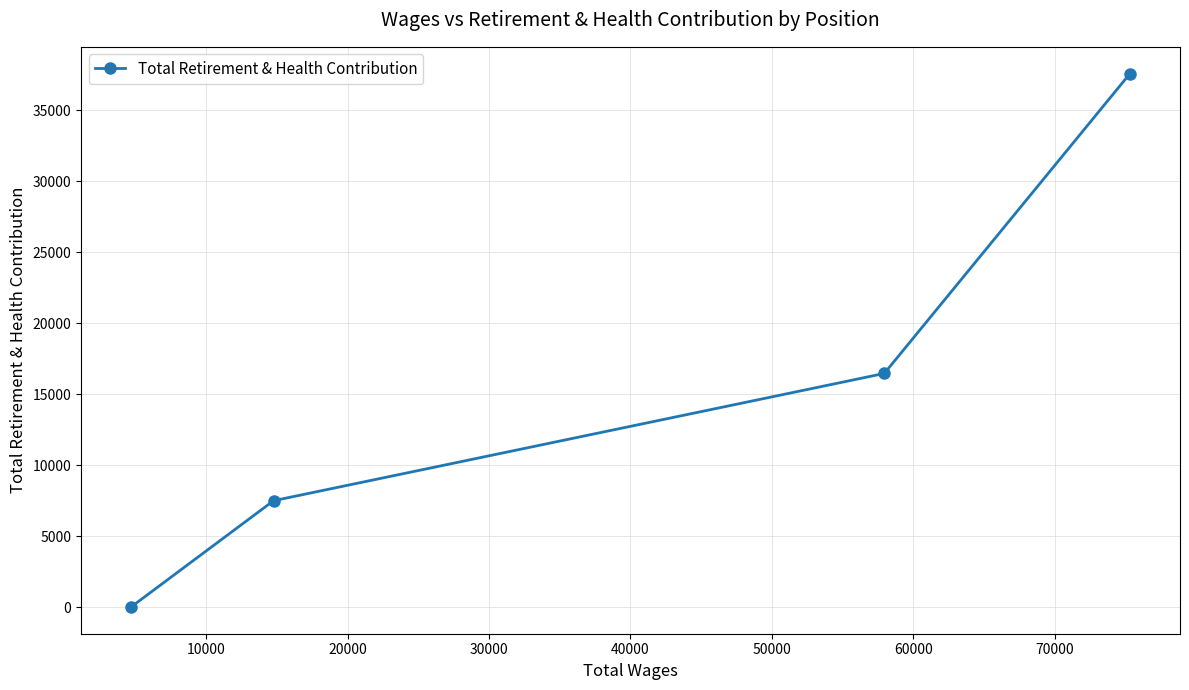

What is the maximum value shown in the chart?

37600